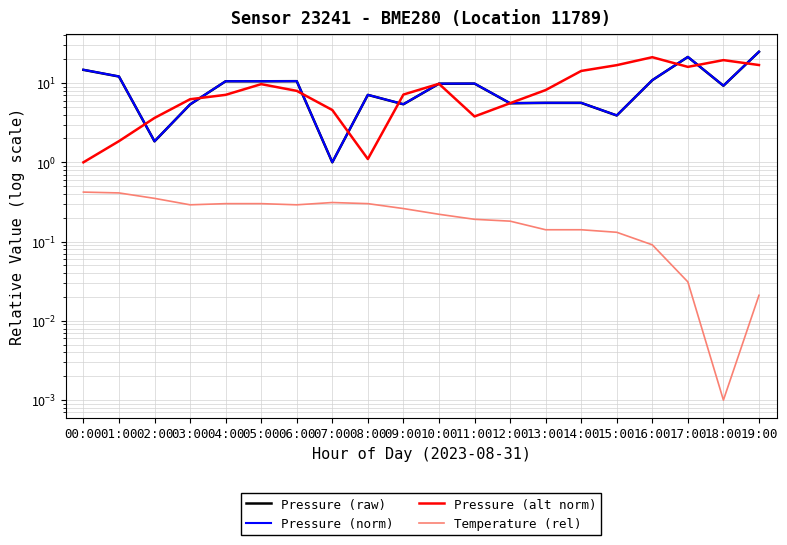

True or false: Temperature (rel) and Pressure (raw) intersect in this chart.

False